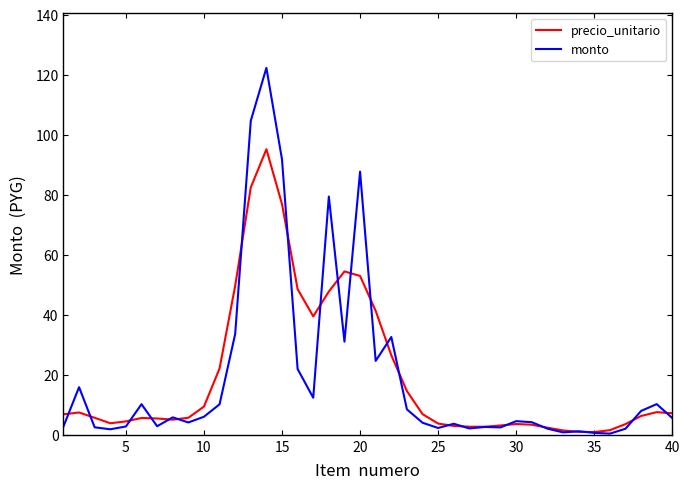

What is the greatest value displayed?

122.3